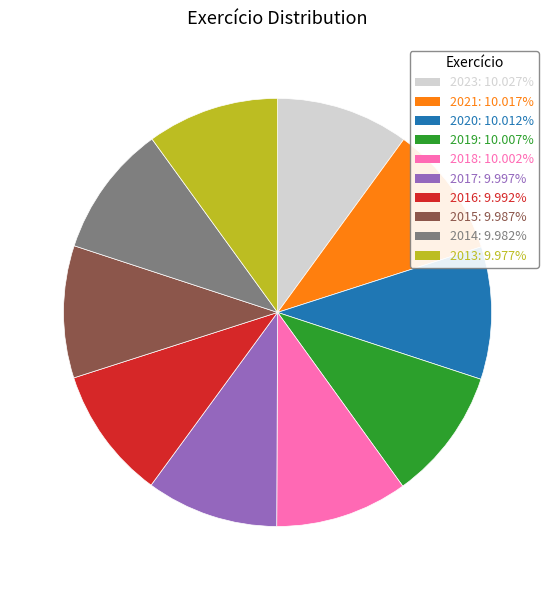

What is the ratio of the value at 2020 to the value at 2015?

1.0